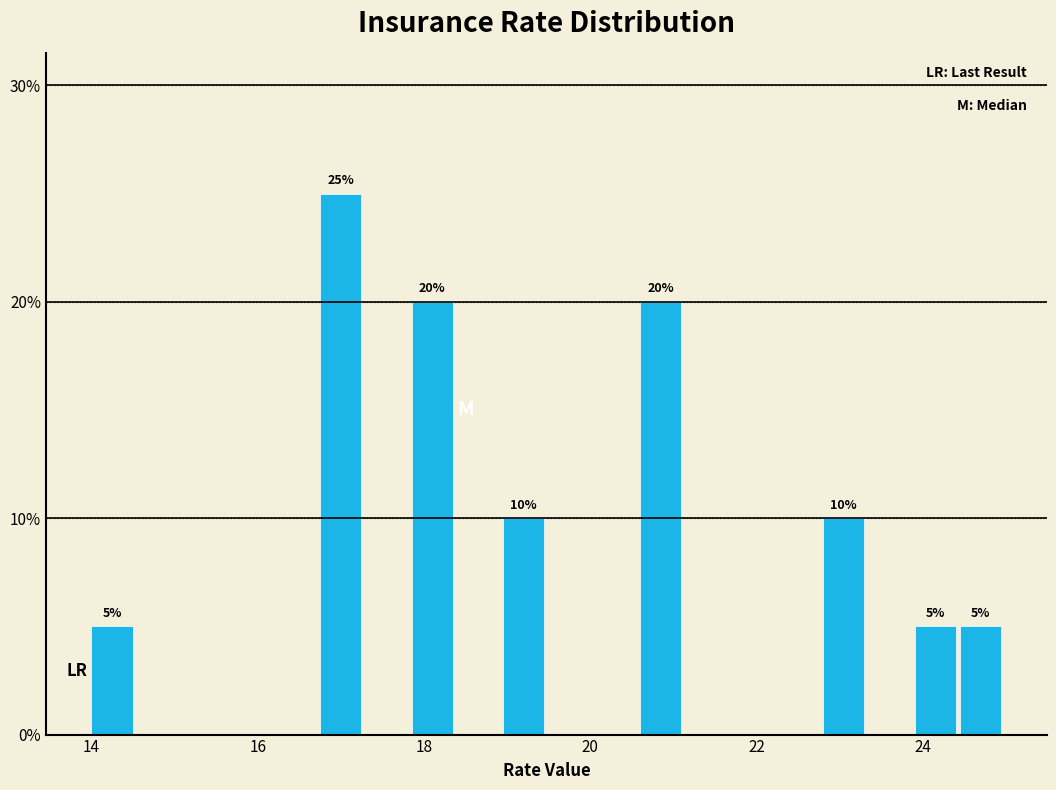

Around what value on the x-axis is the tallest bar? Give the approximate position of its centre, as read against the axis.

17.0